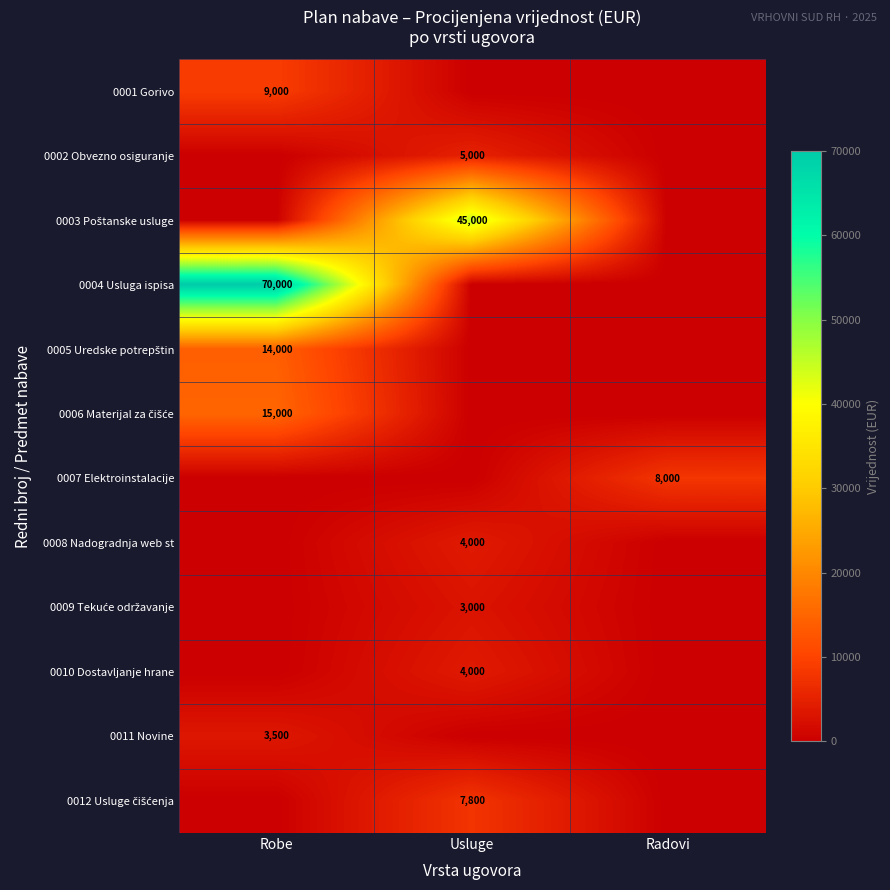

Which category has the lowest value in the 0011 Novine series?

Usluge